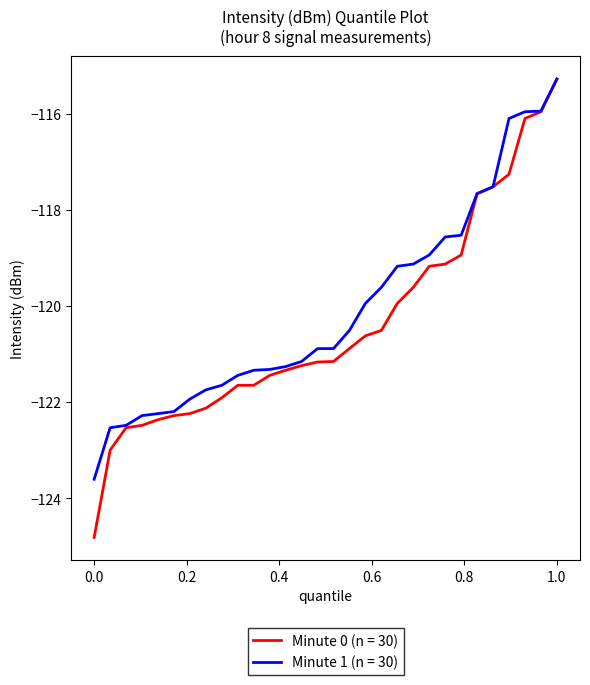

Is this an area chart (filled region under the line)?

No